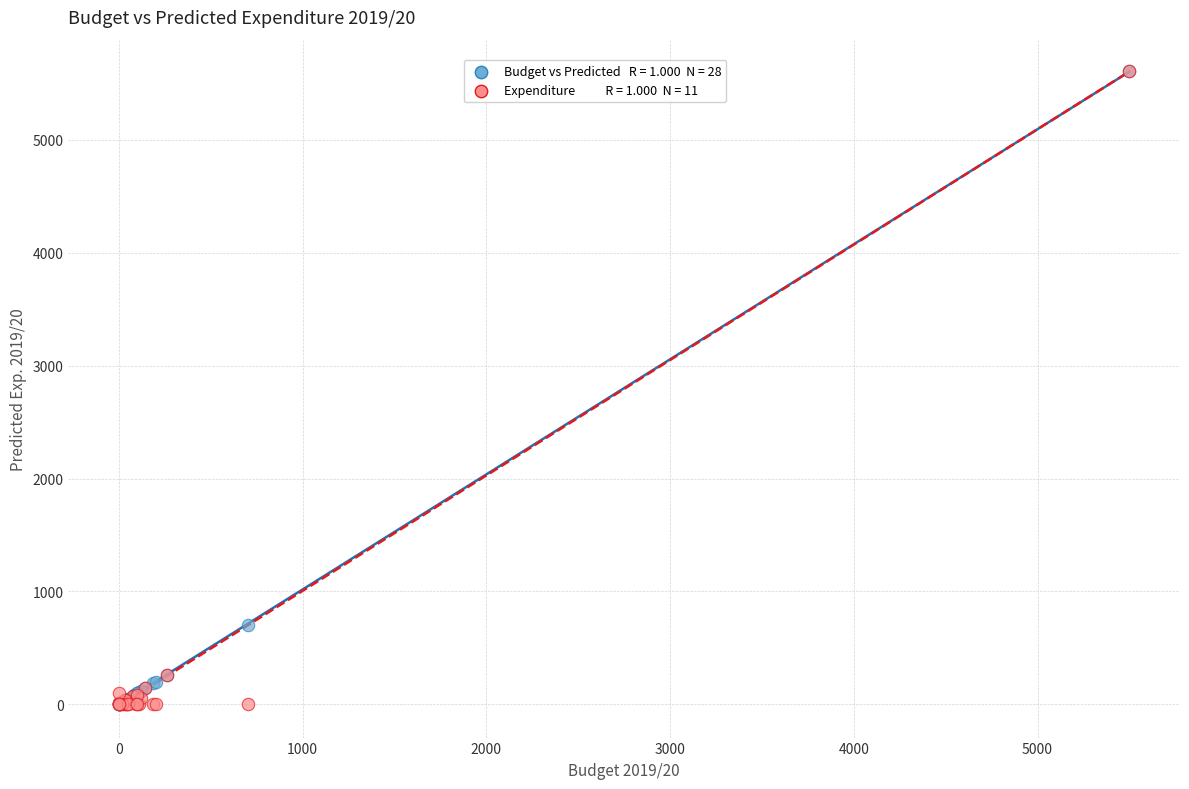

Across all series, what Y value is closest to 2802?

700.0